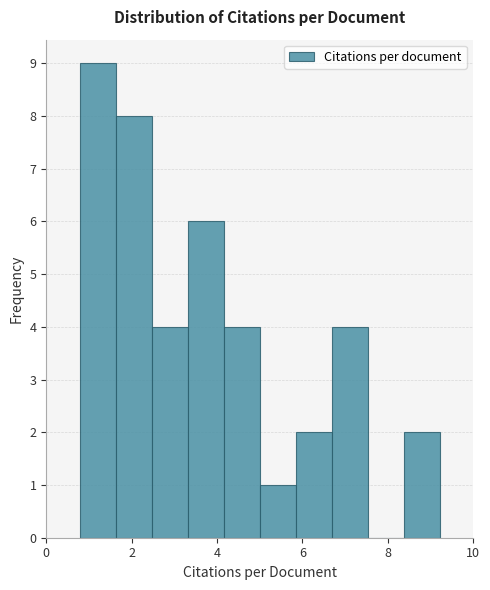

Reading left to right, transcribe this chart: for each bar, give the range it covers on the x-axis and its height. Neither the bar edges nor the heights are printed on the chart, so give them approximately, as read against the axes.

0.8 to 1.6: 9
1.6 to 2.4: 8
2.4 to 3.4: 4
3.4 to 4.2: 6
4.2 to 5.0: 4
5.0 to 5.8: 1
5.8 to 6.6: 2
6.6 to 7.6: 4
7.6 to 8.4: 0
8.4 to 9.2: 2